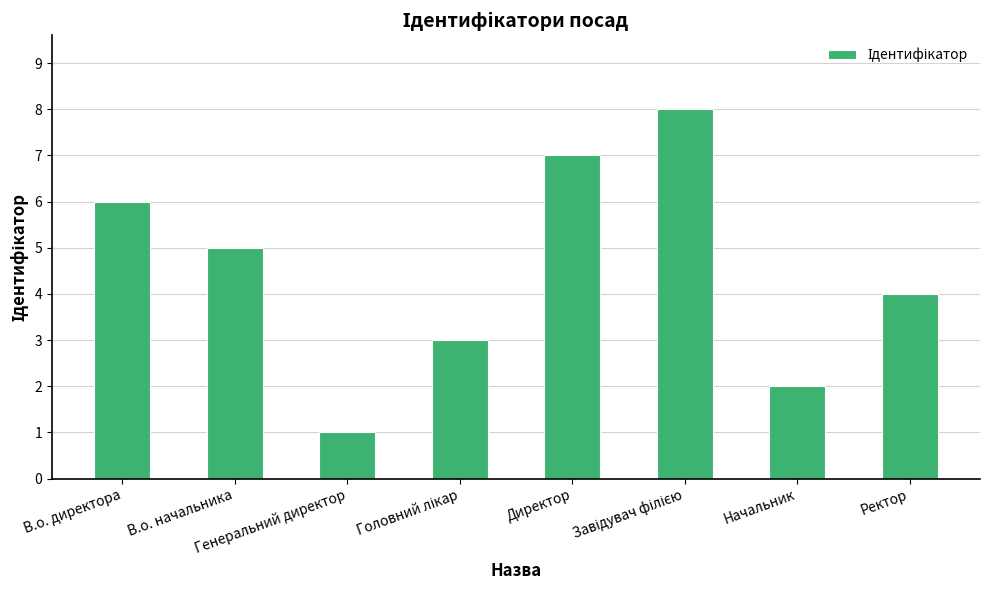

What is the sum of all values?

36